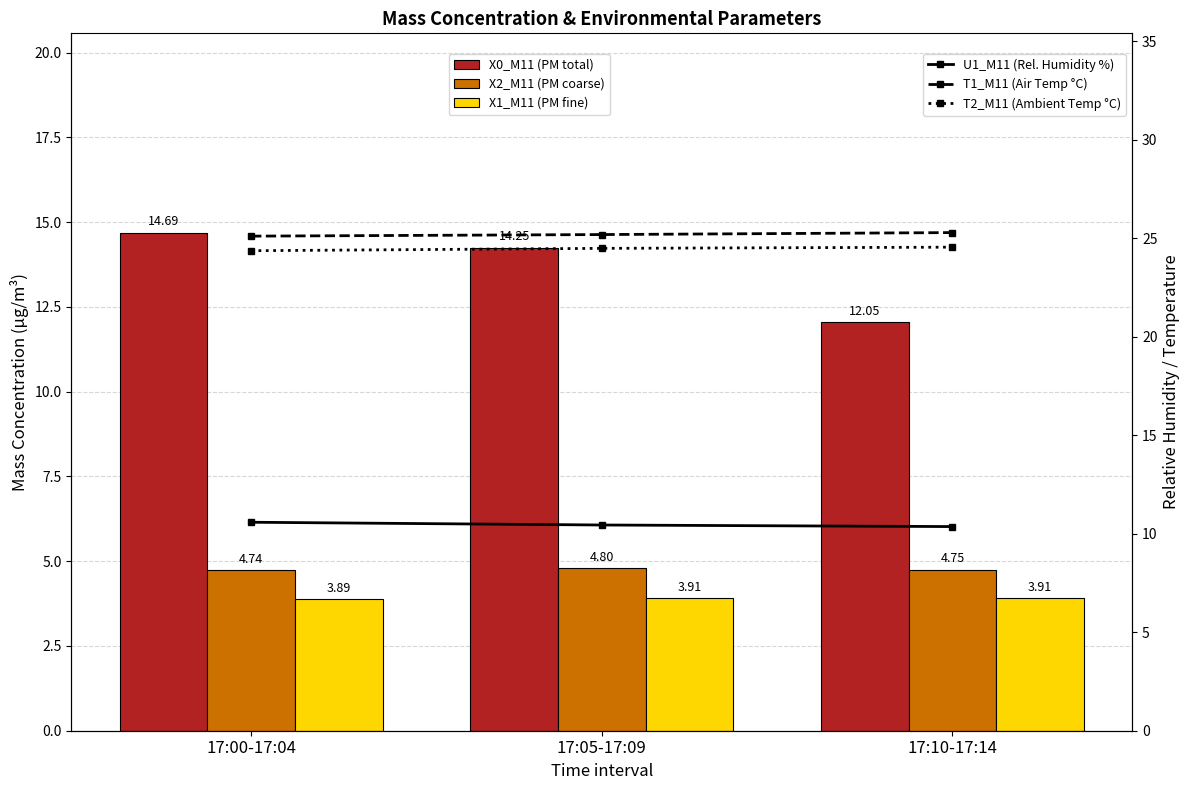

Is it true that U1_M11 (Rel. Humidity %) equals 16.5 at 17:05-17:09?

False